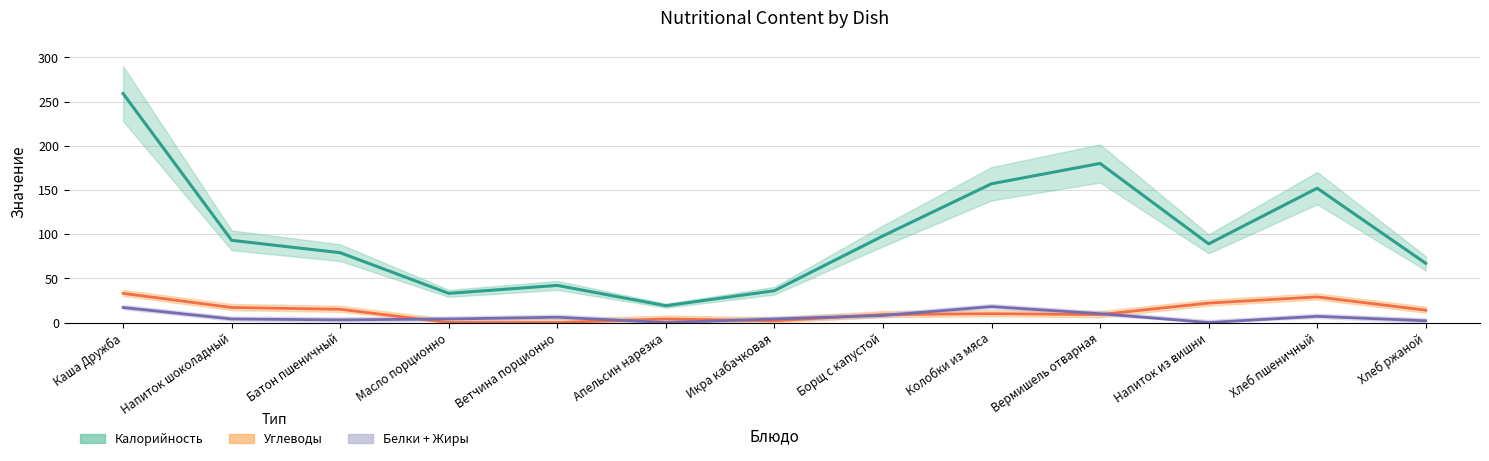

What is the total value across all series at Апельсин нарезка?

23